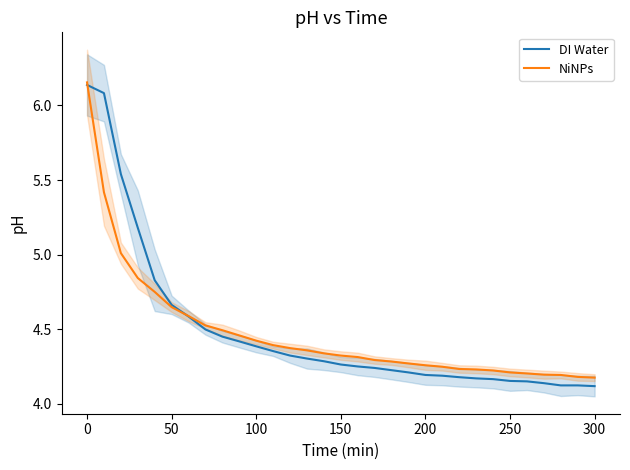

What is the minimum value for NiNPs?

4.2